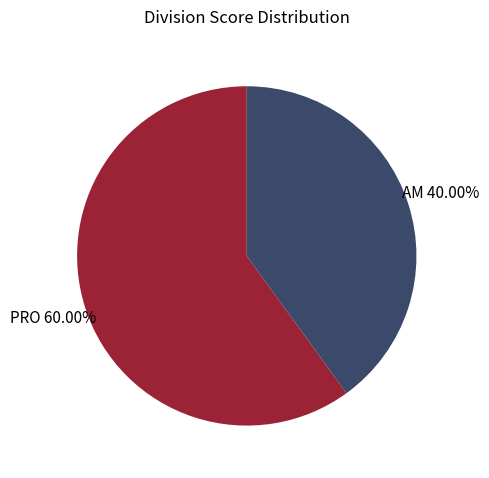

Does any single category account for the majority?

Yes